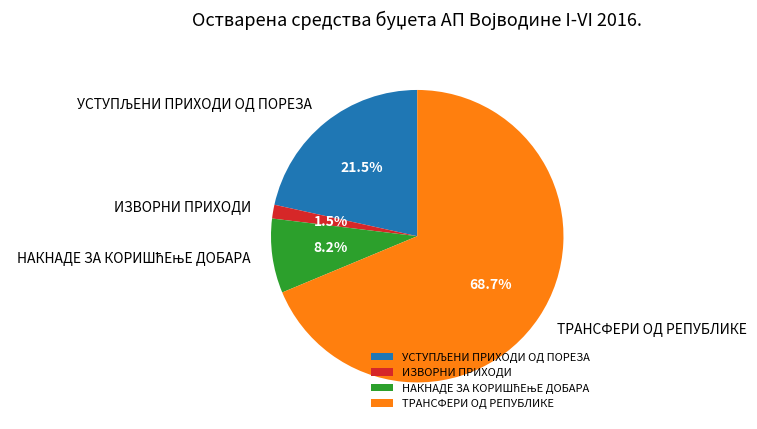

Which has a higher value, ТРАНСФЕРИ ОД РЕПУБЛИКЕ or ИЗВОРНИ ПРИХОДИ?

ТРАНСФЕРИ ОД РЕПУБЛИКЕ